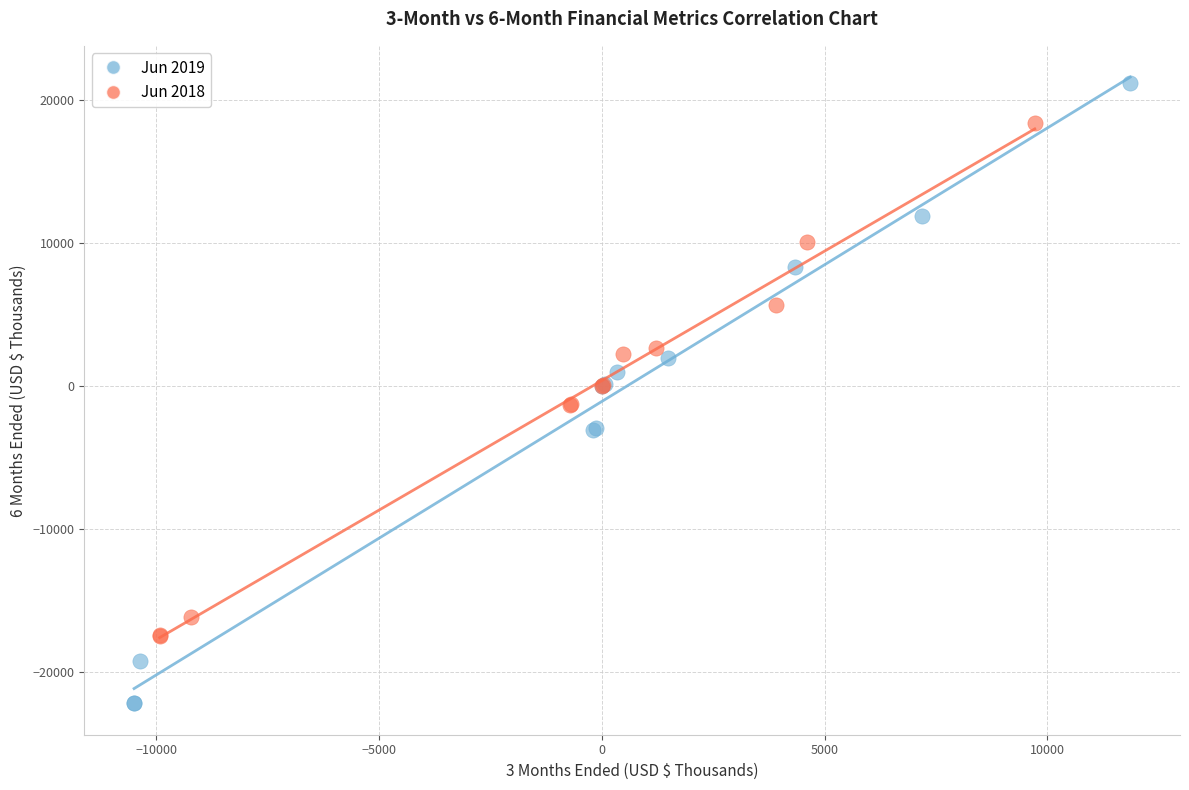

What are all the series names shown in the legend?

Jun 2019, Jun 2018